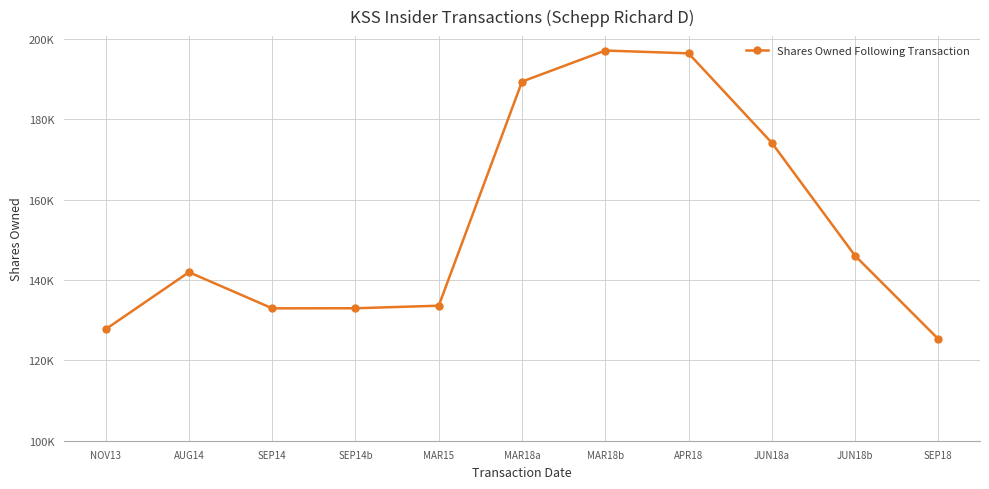

Reading left to right, what are all the values shown in this chart?

127756	141961	132961	132979	133616	189407	197142	196442	174165	146050	125306